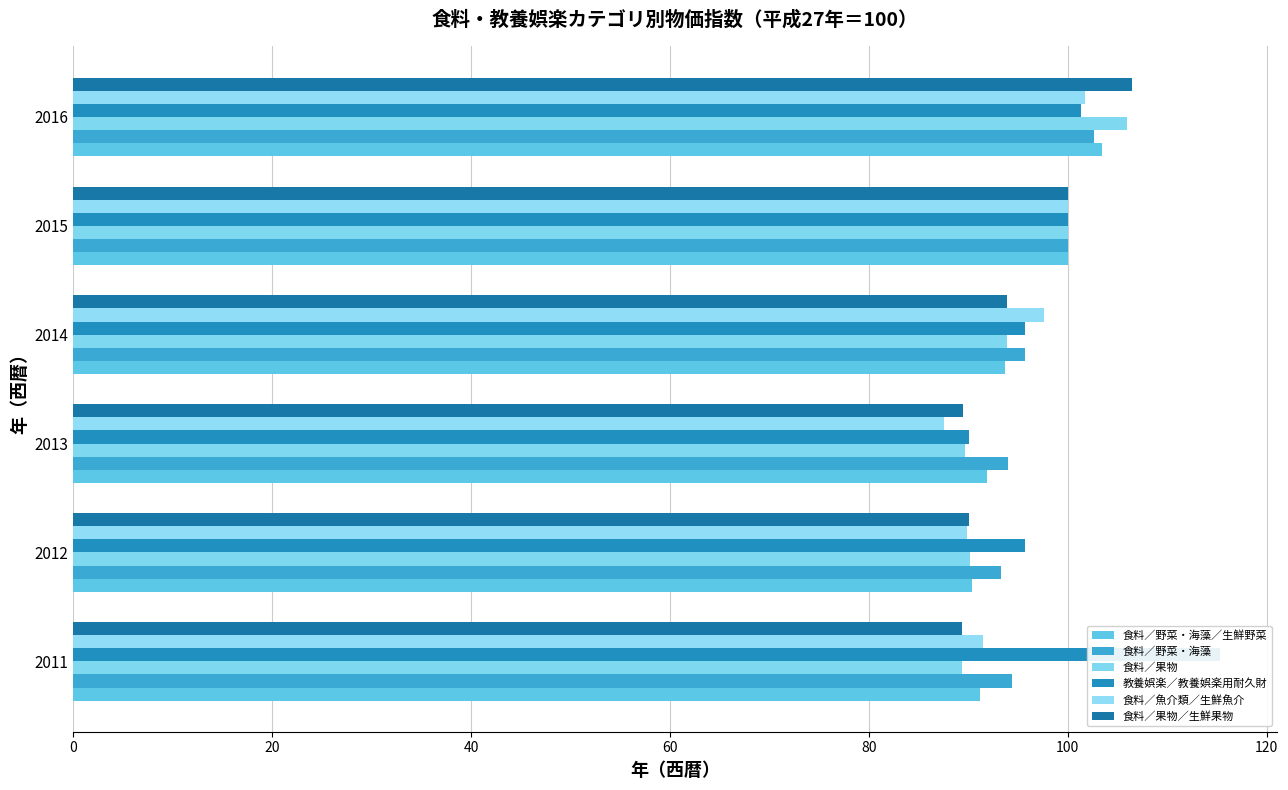

Rank the series by their maximum value, from highest to lowest.

教養娯楽／教養娯楽用耐久財, 食料／果物／生鮮果物, 食料／果物, 食料／野菜・海藻／生鮮野菜, 食料／野菜・海藻, 食料／魚介類／生鮮魚介